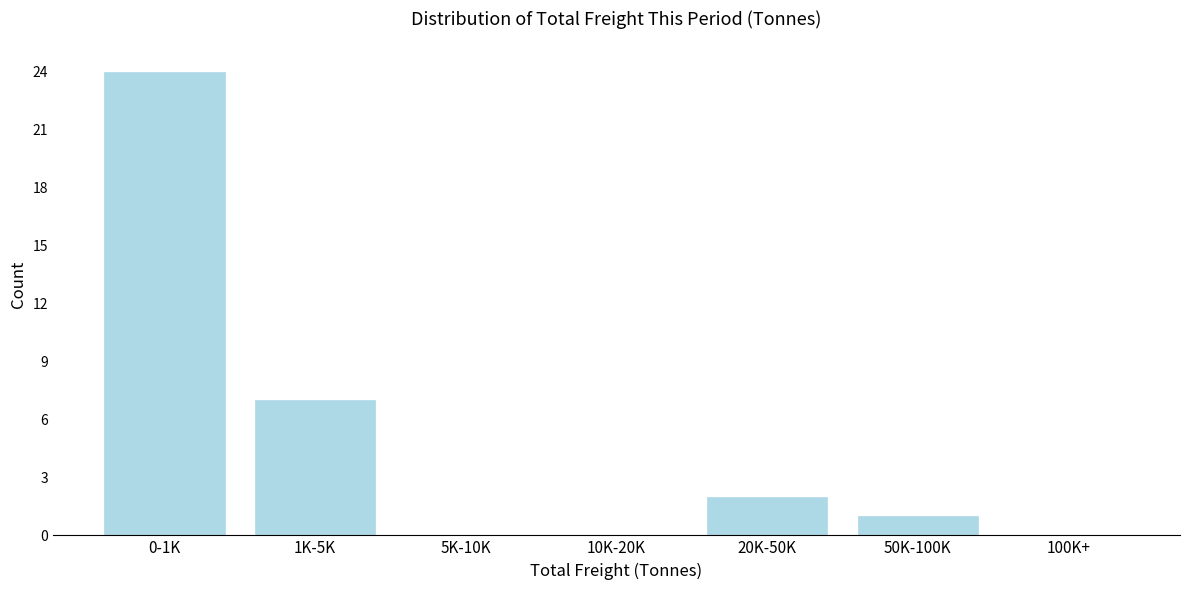

Reading left to right, what are all the values shown in this chart?

0-1K=24	1K-5K=7	5K-10K=0	10K-20K=0	20K-50K=2	50K-100K=1	100K+=0